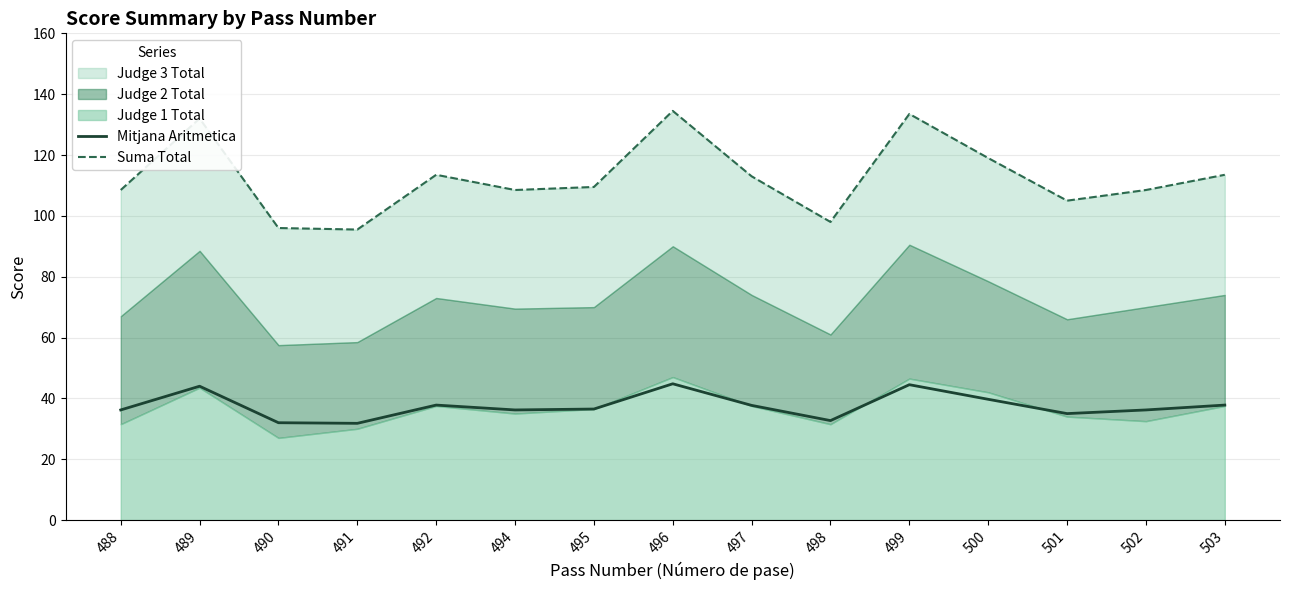

At which category does Suma Total reach its first local peak?

489